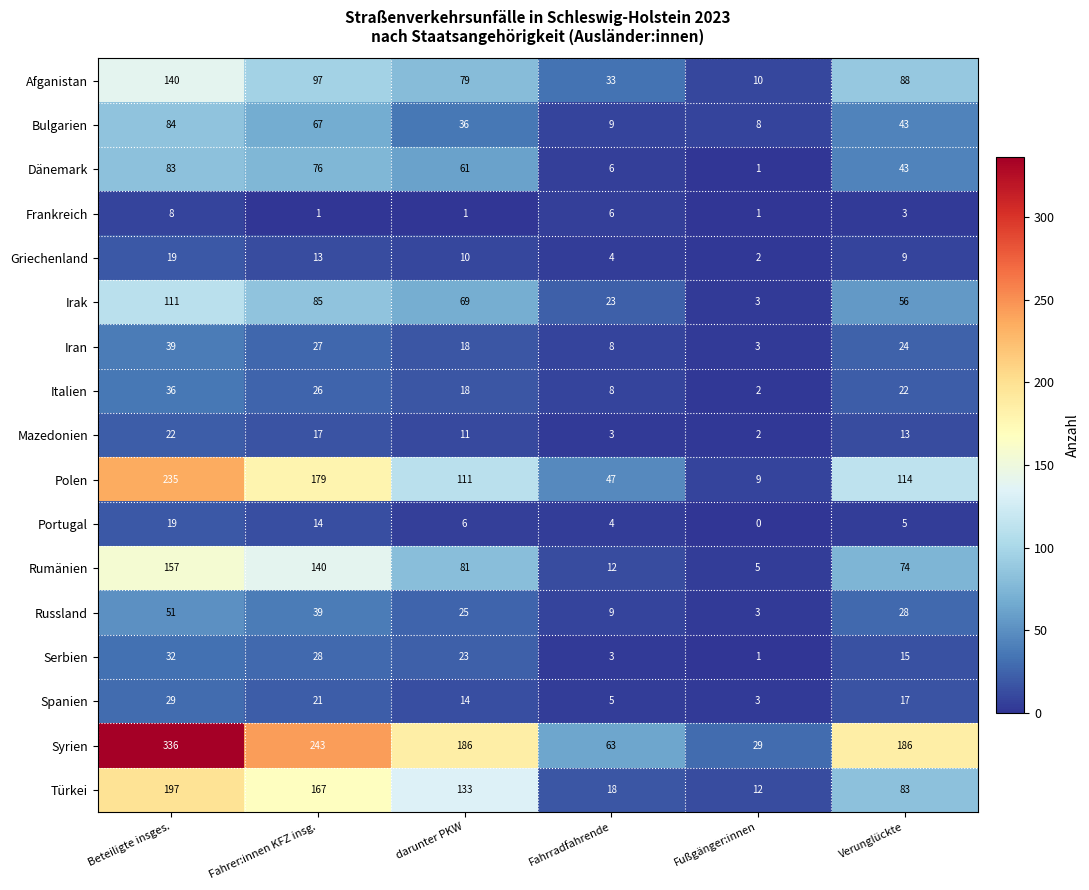

How many categories are shown in the chart?

6